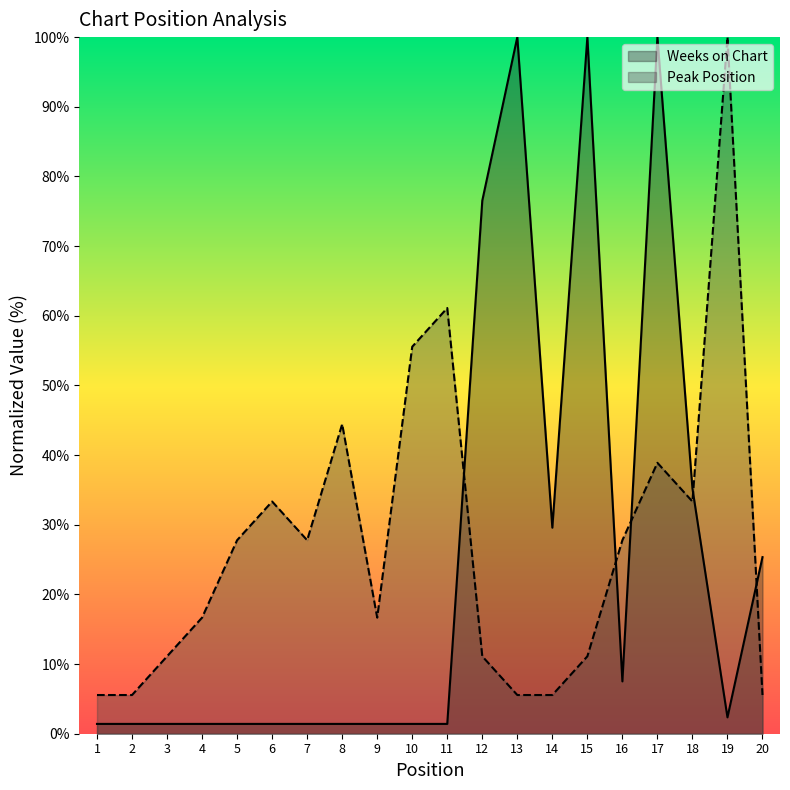

How many data points does each series have?

20